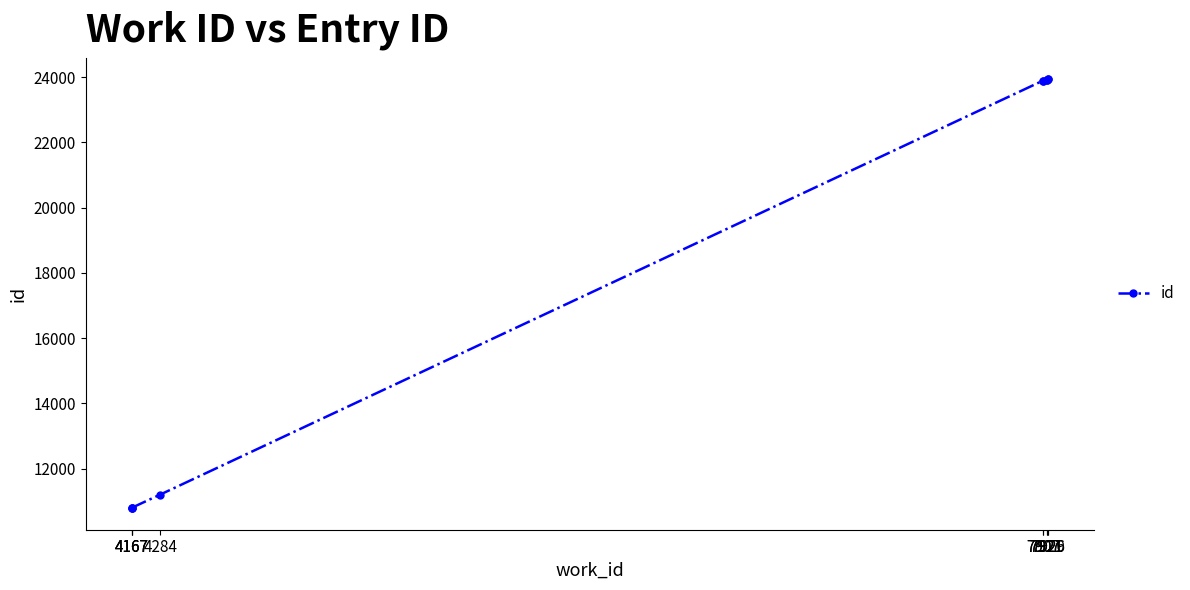

What is the minimum value shown in the chart?

10783